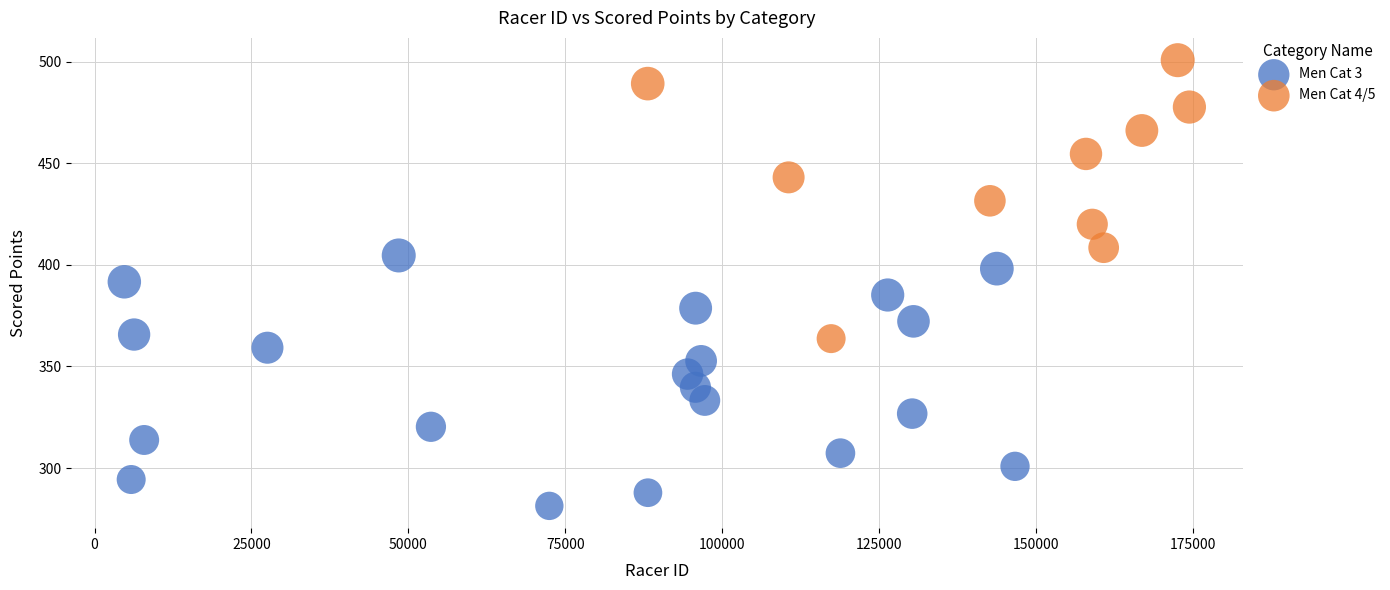

Which series reaches the maximum Y coordinate?

Men Cat 4/5